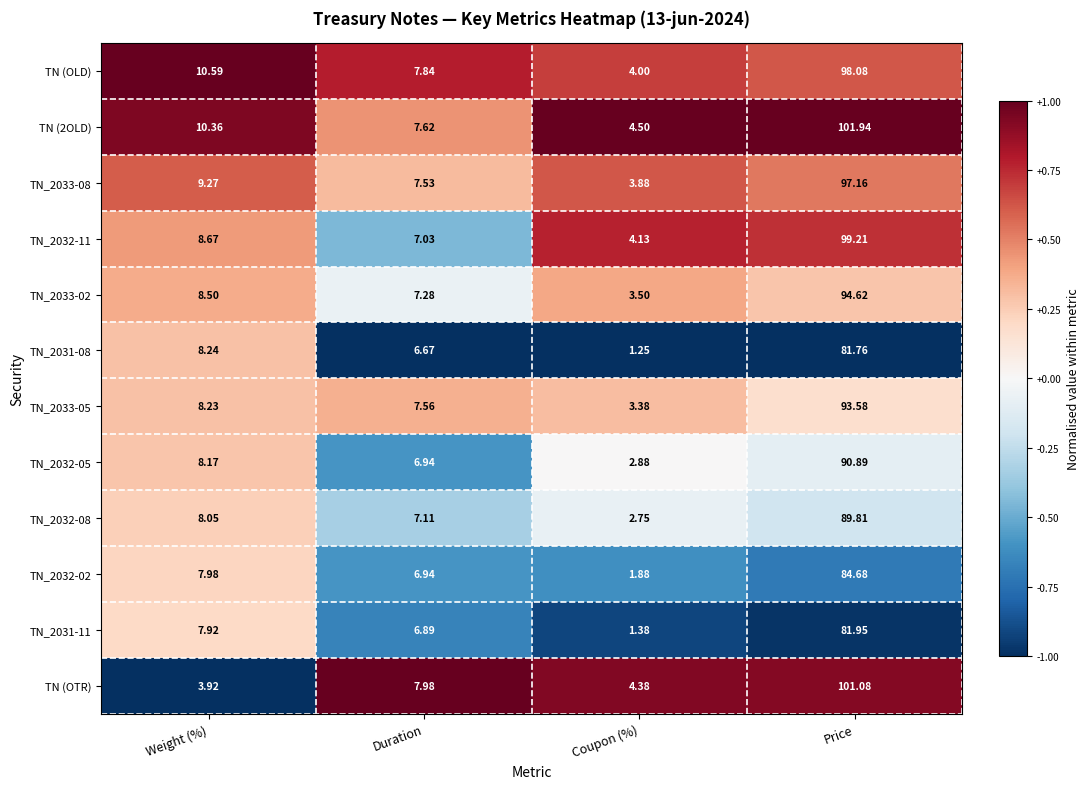

Which category has the highest value in the TN_2032-05 series?

Price